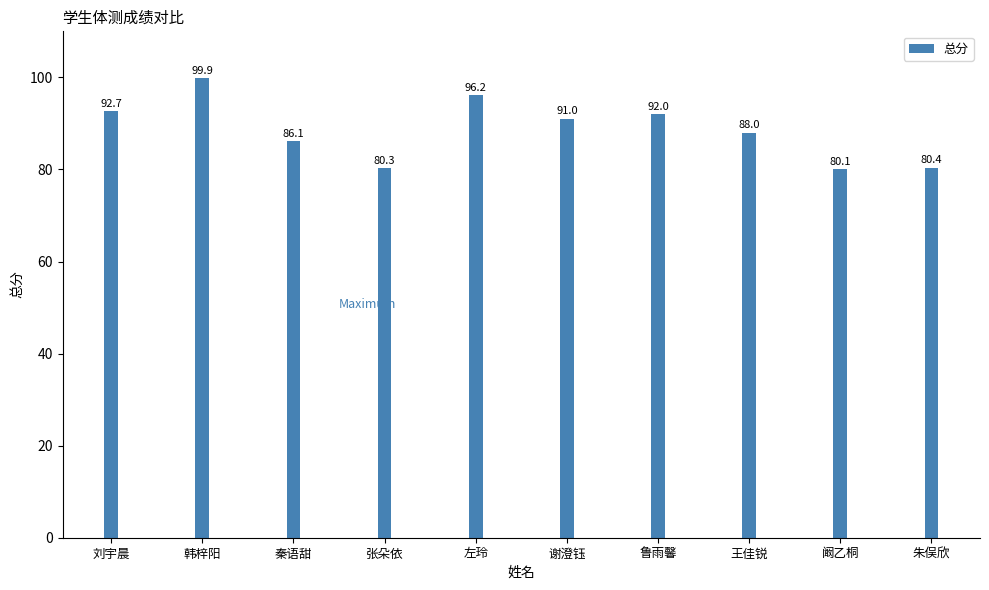

Reading left to right, transcribe all the data shown in this chart.

刘宇晨=92.7	韩梓阳=99.9	秦语甜=86.1	张朵依=80.3	左玲=96.2	谢澄钰=91.0	鲁雨馨=92.0	王佳锐=88.0	阚乙桐=80.1	朱俣欣=80.4